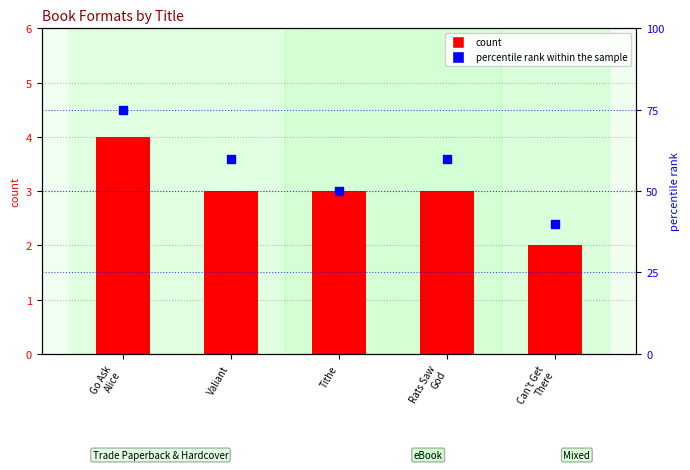

Is the value of count at Tithe greater than the value of percentile rank within the sample at Valiant?

No